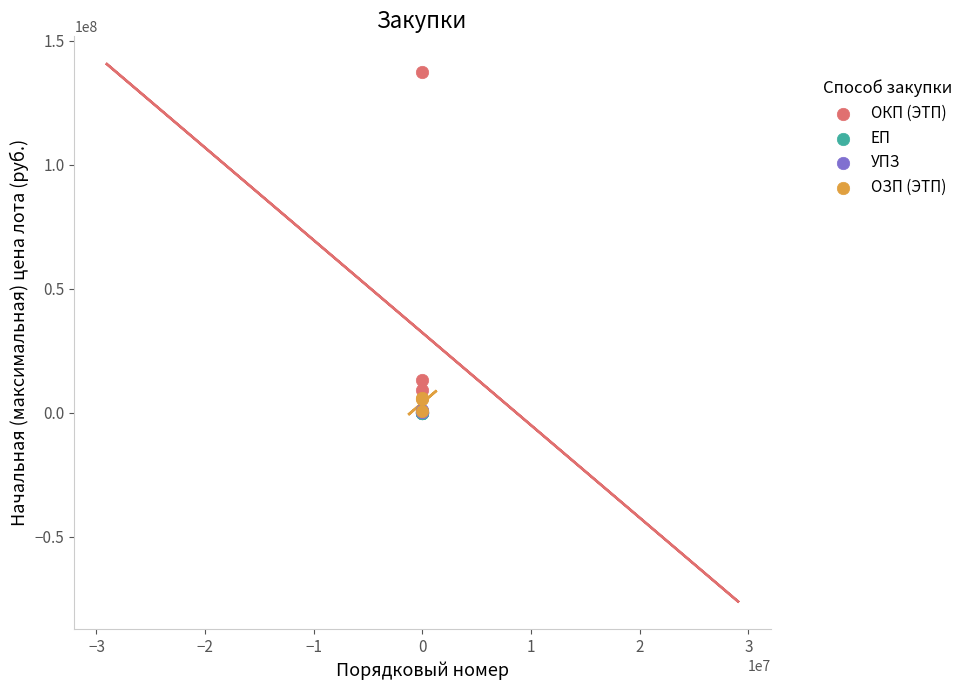

Which series reaches the maximum Y coordinate?

ОКП (ЭТП)